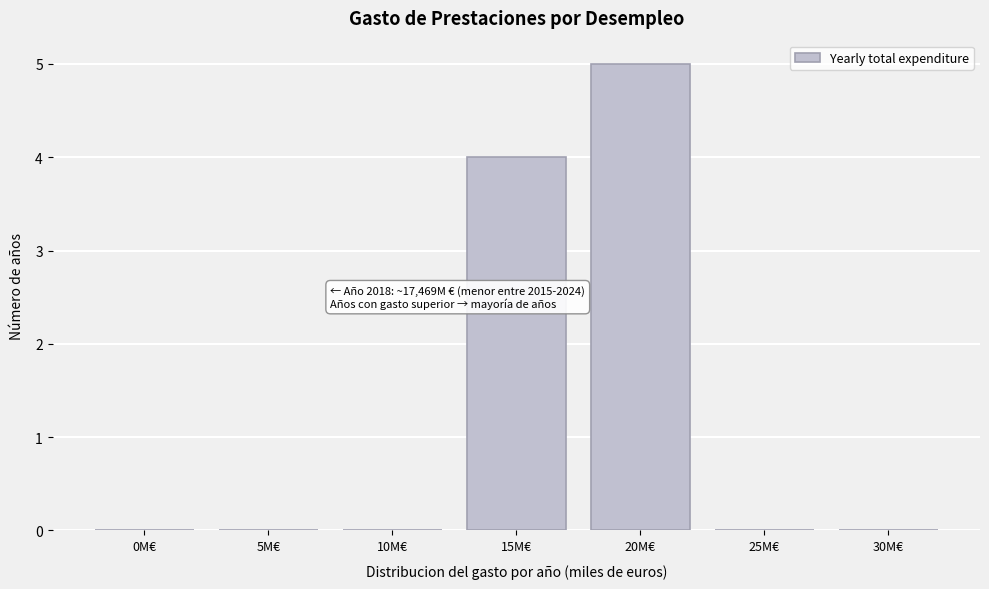

Reading right to left, transcribe all the data shown in this chart.

30M€=0	25M€=0	20M€=5	15M€=4	10M€=0	5M€=0	0M€=0